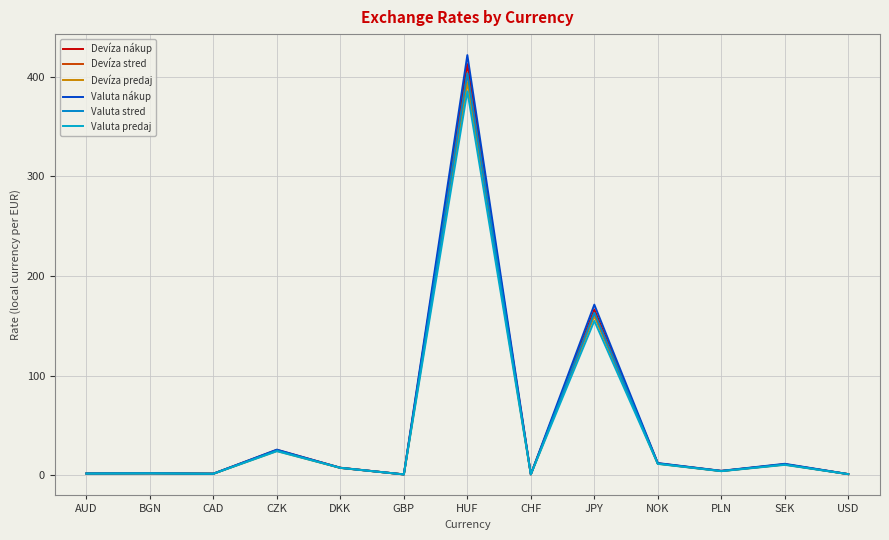

Reading left to right, what are all the values shown in this chart?

Devíza nákup: AUD=1.8	BGN=2.0	CAD=1.6	CZK=25.5	DKK=7.6	GBP=0.9	HUF=412.6	CHF=1.0	JPY=166.4	NOK=12.0	PLN=4.4	SEK=11.1	USD=1.2
Devíza stred: AUD=1.8	BGN=2.0	CAD=1.6	CZK=24.9	DKK=7.5	GBP=0.9	HUF=403.6	CHF=0.9	JPY=163.1	NOK=11.8	PLN=4.3	SEK=10.9	USD=1.1
Devíza predaj: AUD=1.7	BGN=1.9	CAD=1.5	CZK=24.4	DKK=7.3	GBP=0.8	HUF=394.5	CHF=0.9	JPY=159.8	NOK=11.5	PLN=4.2	SEK=10.7	USD=1.1
Valuta nákup: AUD=1.8	BGN=2.0	CAD=1.6	CZK=25.7	DKK=7.5	GBP=0.9	HUF=421.7	CHF=1.0	JPY=171.2	NOK=12.3	PLN=4.5	SEK=11.5	USD=1.2
Valuta stred: AUD=1.8	BGN=2.0	CAD=1.6	CZK=24.9	DKK=7.5	GBP=0.9	HUF=403.6	CHF=0.9	JPY=163.1	NOK=11.8	PLN=4.3	SEK=10.9	USD=1.1
Valuta predaj: AUD=1.7	BGN=1.9	CAD=1.5	CZK=24.1	DKK=7.5	GBP=0.8	HUF=385.4	CHF=0.9	JPY=154.9	NOK=11.4	PLN=4.1	SEK=10.4	USD=1.1